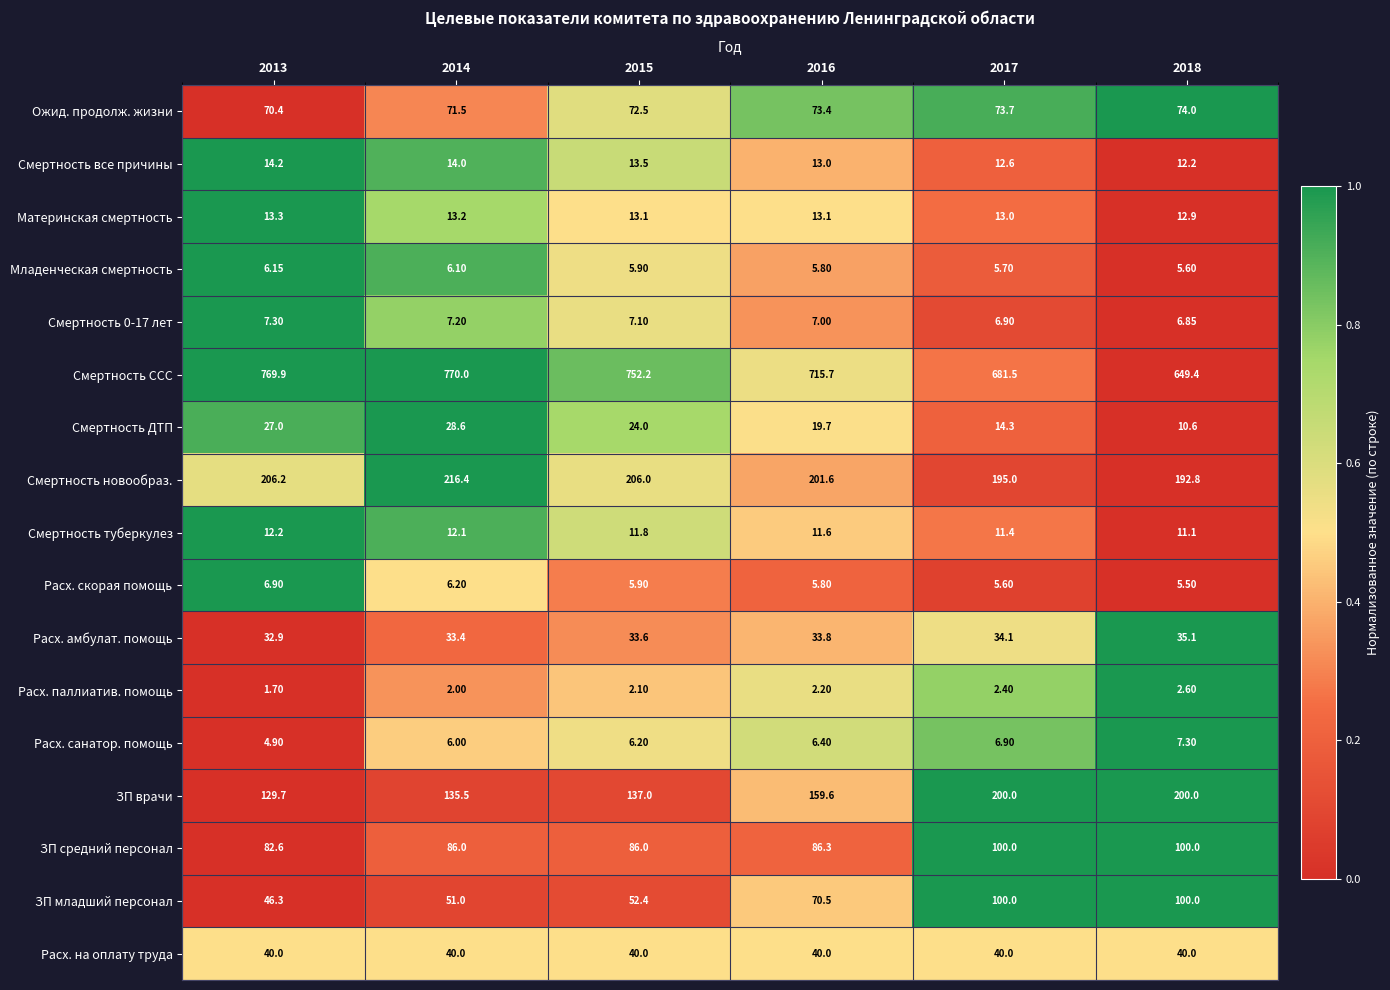

What is the total value across all series at 2016?

1465.5